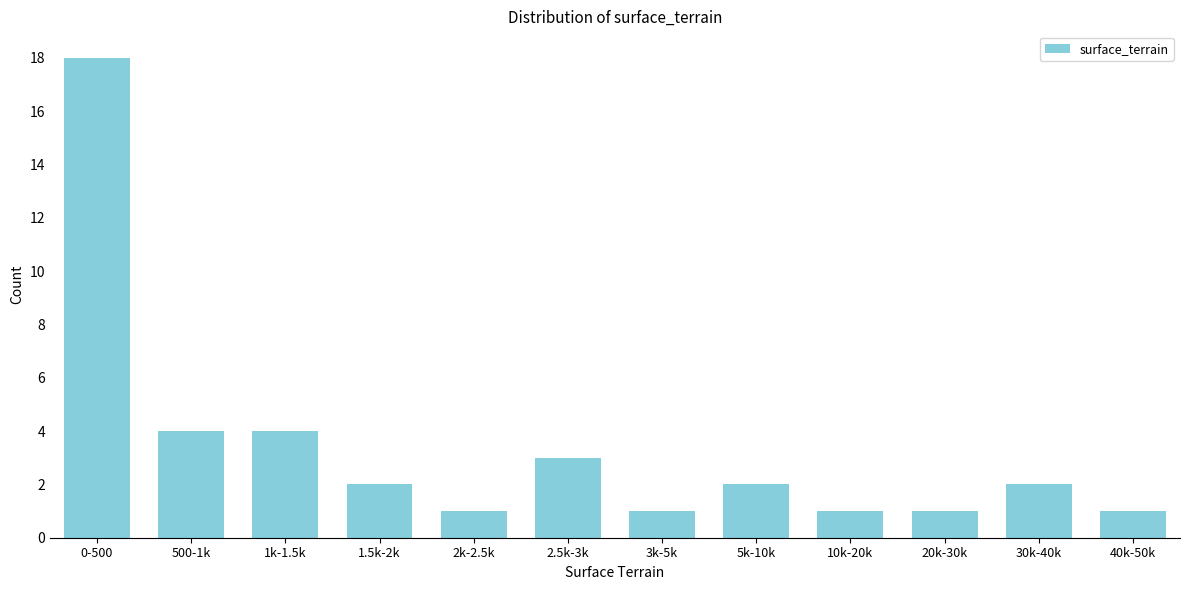

Reading left to right, transcribe all the data shown in this chart.

0-500=18	500-1k=4	1k-1.5k=4	1.5k-2k=2	2k-2.5k=1	2.5k-3k=3	3k-5k=1	5k-10k=2	10k-20k=1	20k-30k=1	30k-40k=2	40k-50k=1